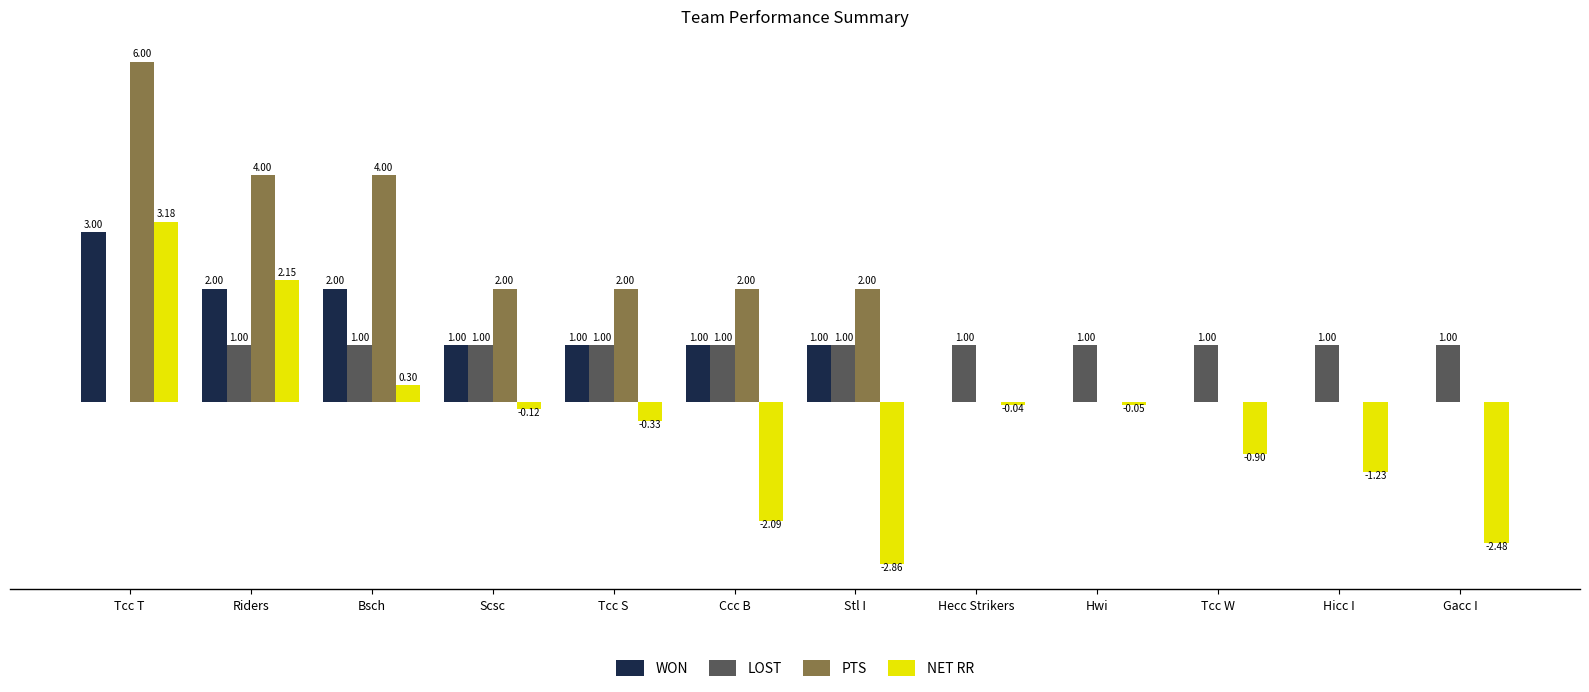

Where does the WON series first go above 1?

Tcc T